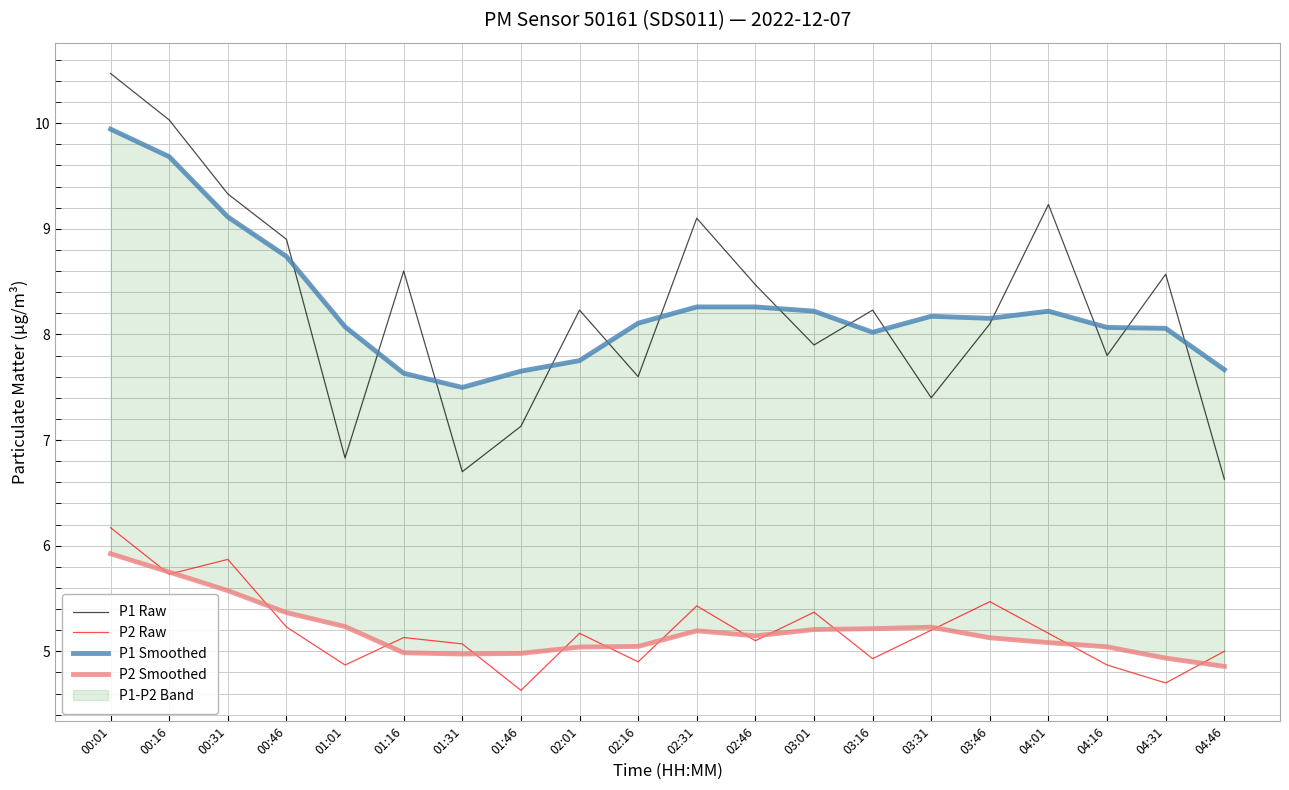

Where is the first local minimum for P1 Smoothed?

01:31